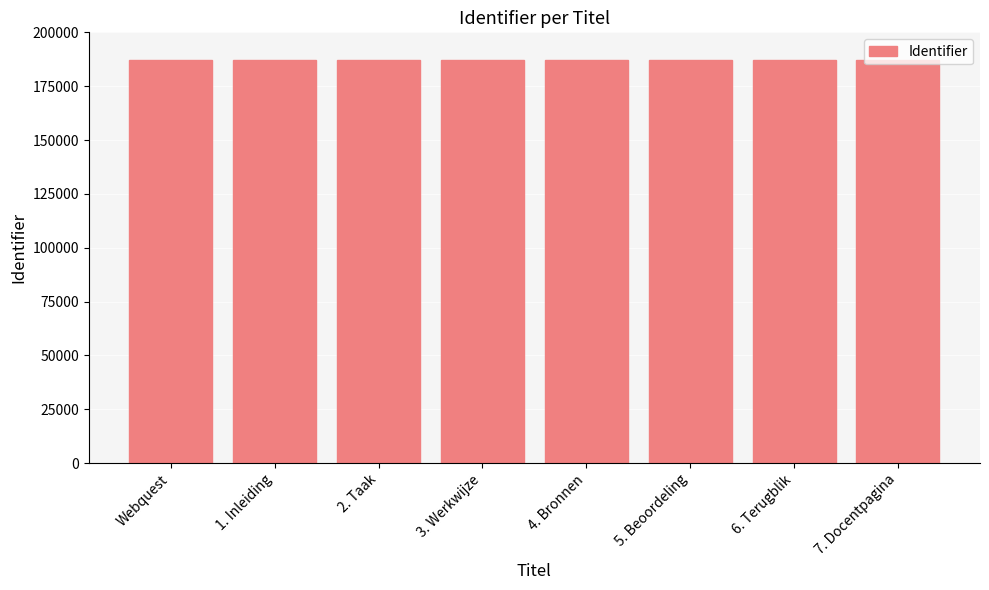

How many bars are there in total?

8